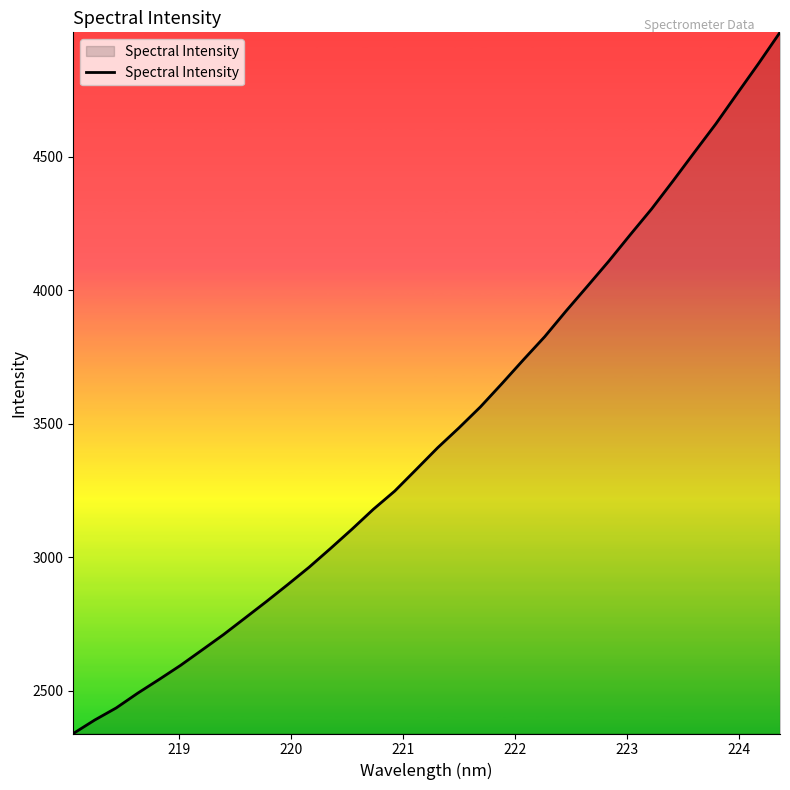

What is the difference between the maximum and minimum values?

2626.7